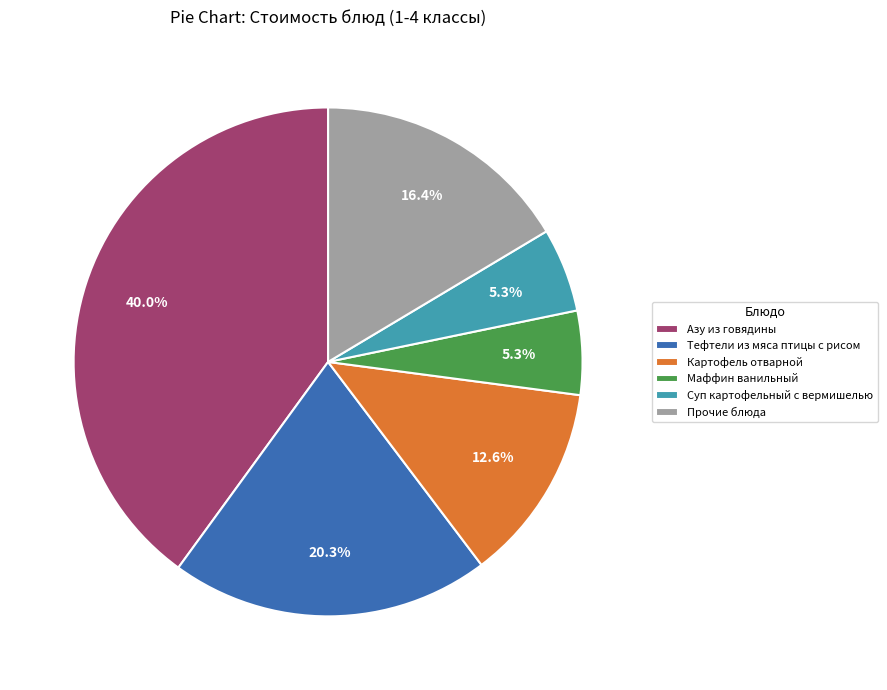

To the nearest percent, what is the difference between the largest and smallest slice percentages?

35%